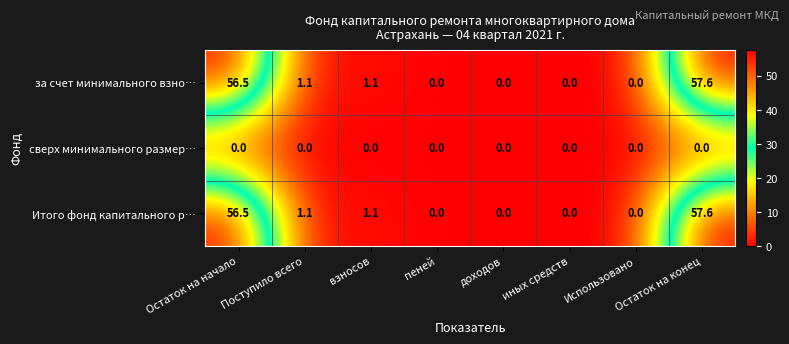

At which label does Итого фонд капитального р… first exceed 1?

Остаток на начало